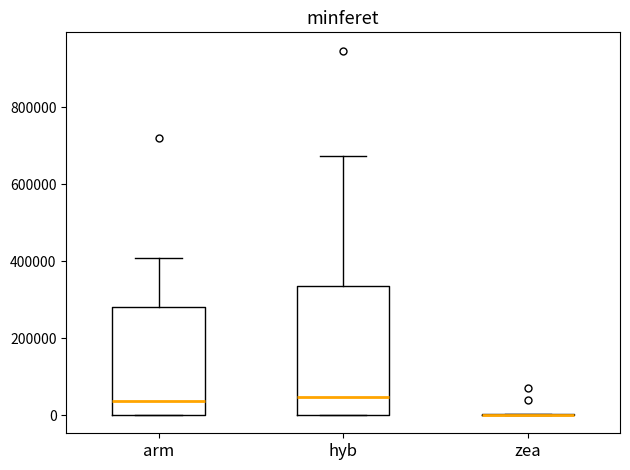

Reading left to right, read every box against the y-axis: the position of its median line, the range the box covers, and the ends of its whiskers. The values are not printed on the chart, so give them approximately, as read against the axis.

arm: median 40000, box 0 to 280000, whiskers 0 to 400000
hyb: median 40000, box 0 to 340000, whiskers 0 to 680000
zea: box collapsed to a line at 0, whiskers 0 to 0